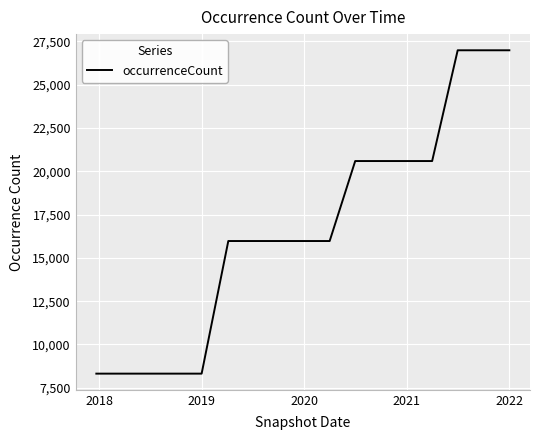

Does the chart have visible grid lines?

Yes